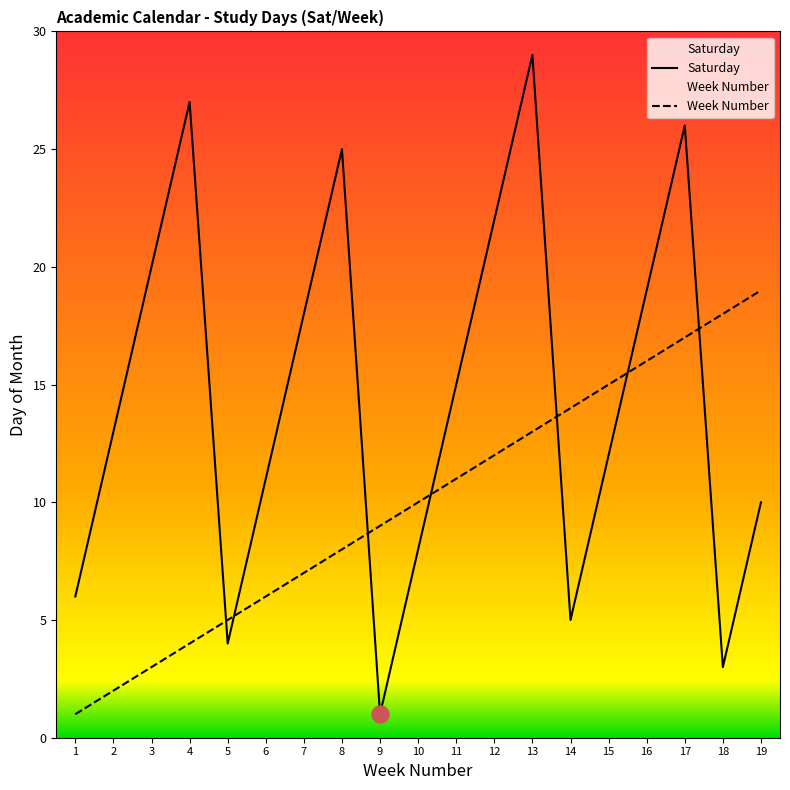

What are all the series names shown in the legend?

Saturday, Week Number